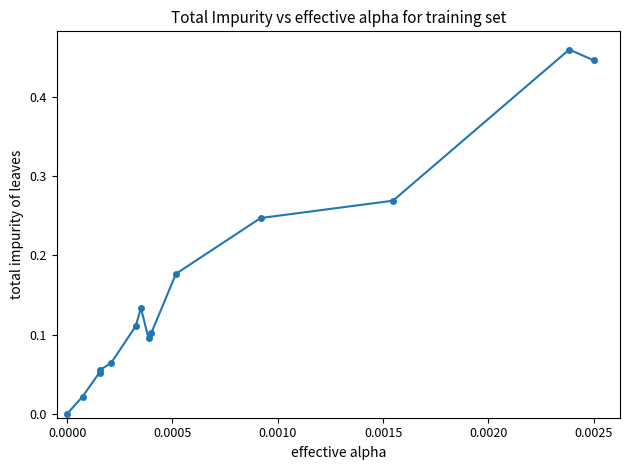

What is the sum of all values?

2.2